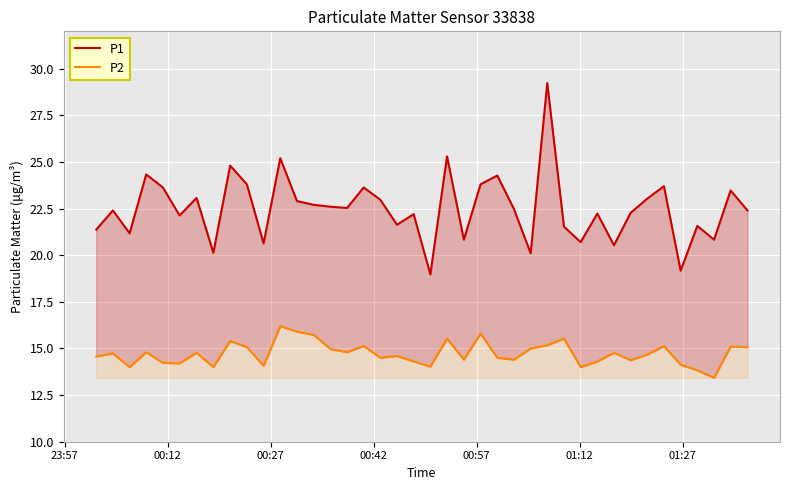

In P2, how many points are lower than both neighbors (excluding endpoints)?

12